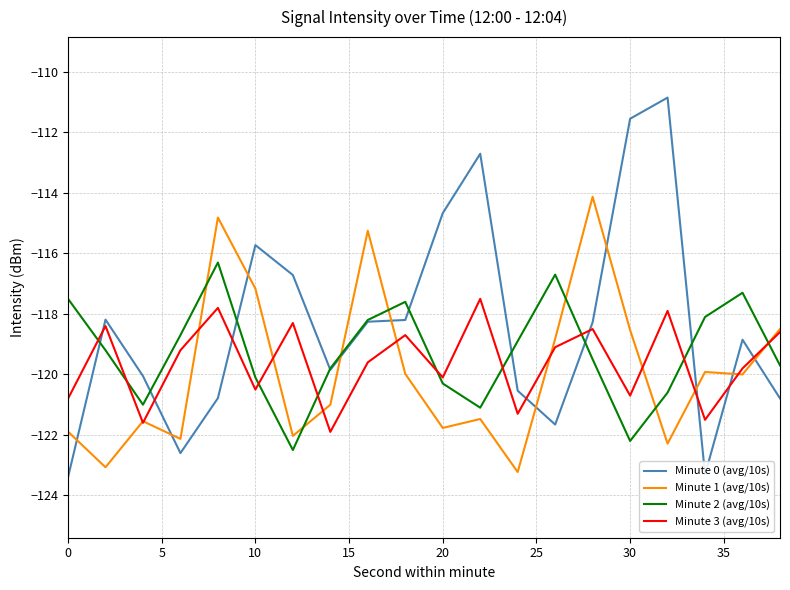

What is the maximum value shown in the chart?

-110.8